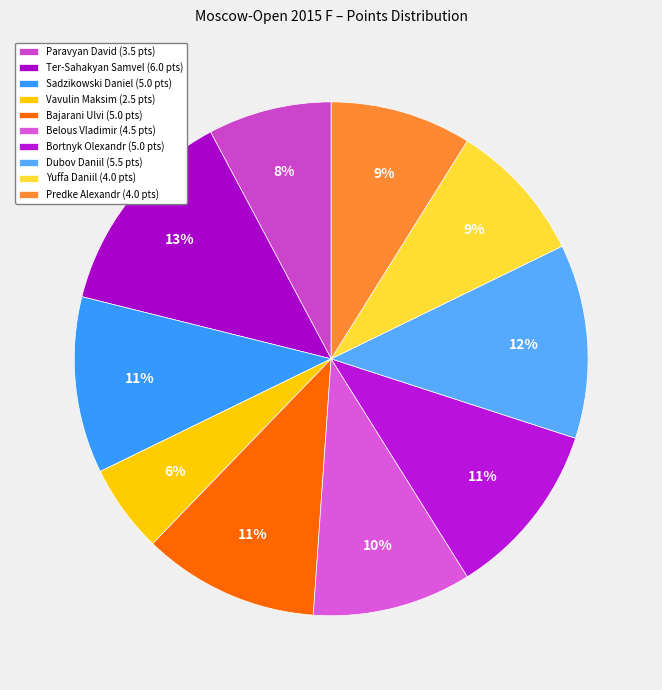

Is it true that Bortnyk Olexandr is 11% of the pie?

True